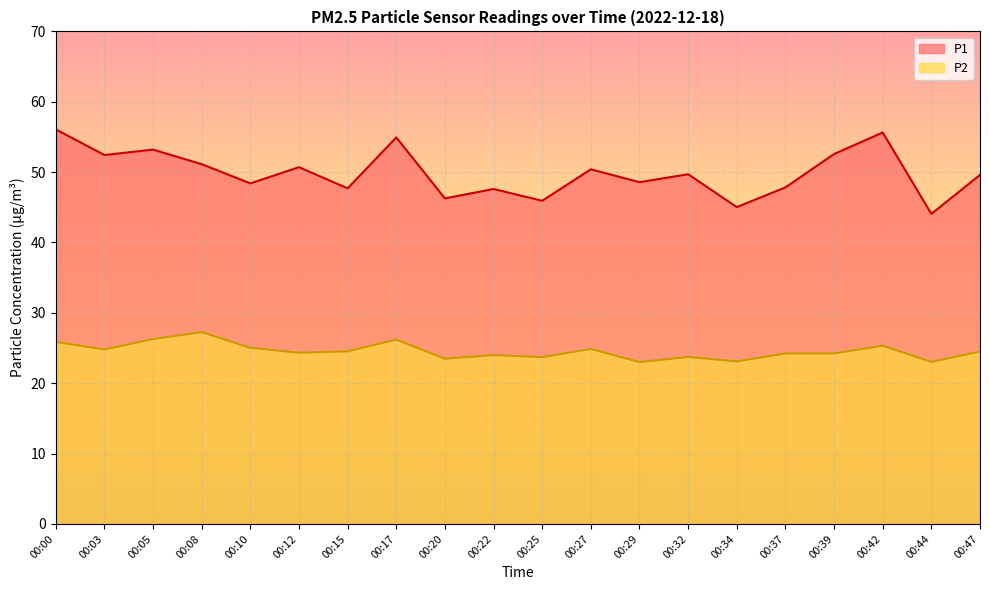

What is the lowest value of the P2 series?

23.0